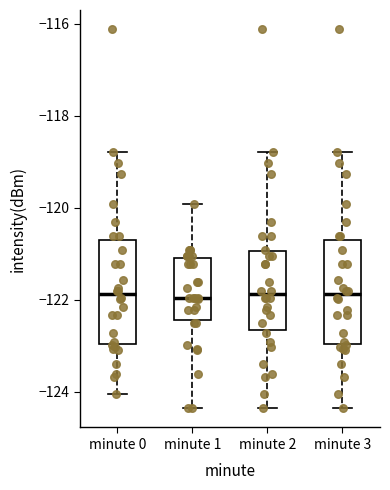

Where does the median line of the box for minute 3 sit on the y-axis? The values are not printed on the chart, so give them approximately, as read against the axis.

-121.8